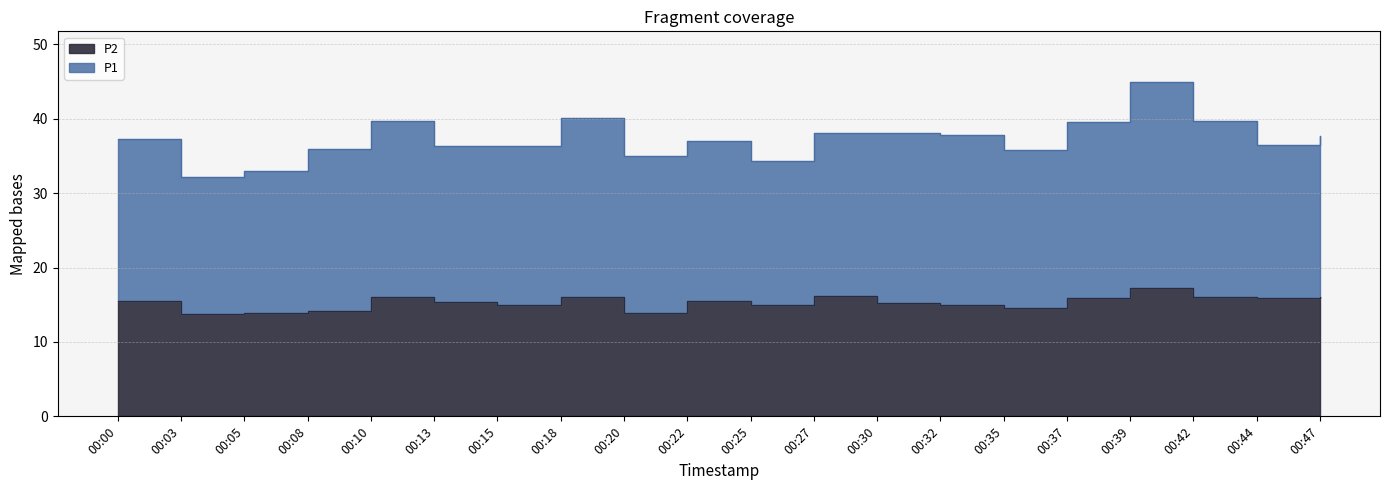

The value at 00:22 is 24.5. True or false?

False